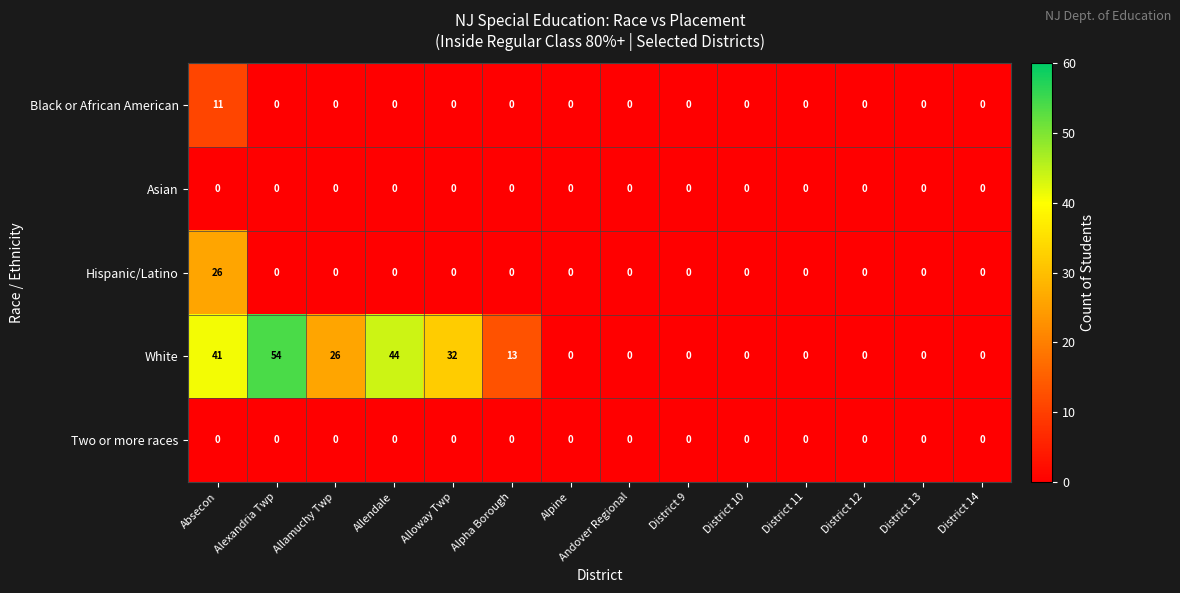

What is the sum of all Hispanic/Latino values?

26